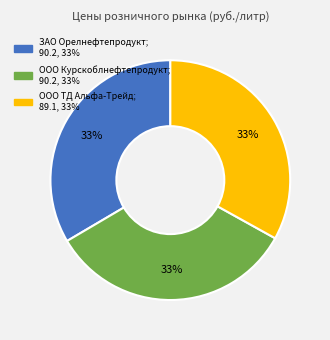

To the nearest percent, what is the average slice percentage?

33%